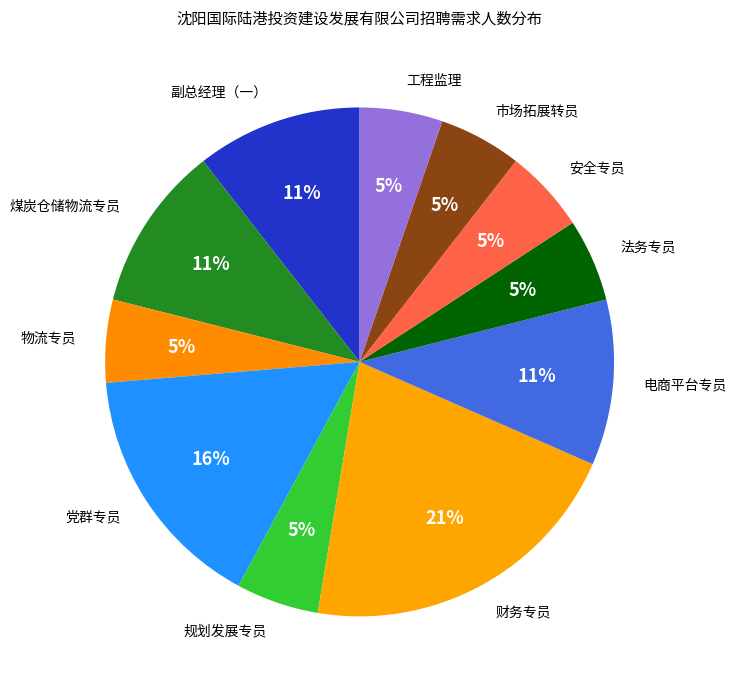

Do 物流专员 and 副总经理（一） together represent more than half of the pie?

No